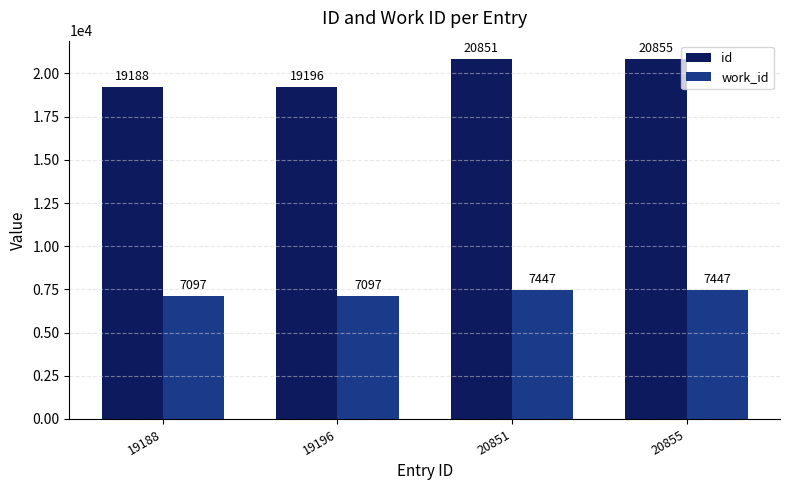

What is the difference between the id values at 20855 and 20851?

4